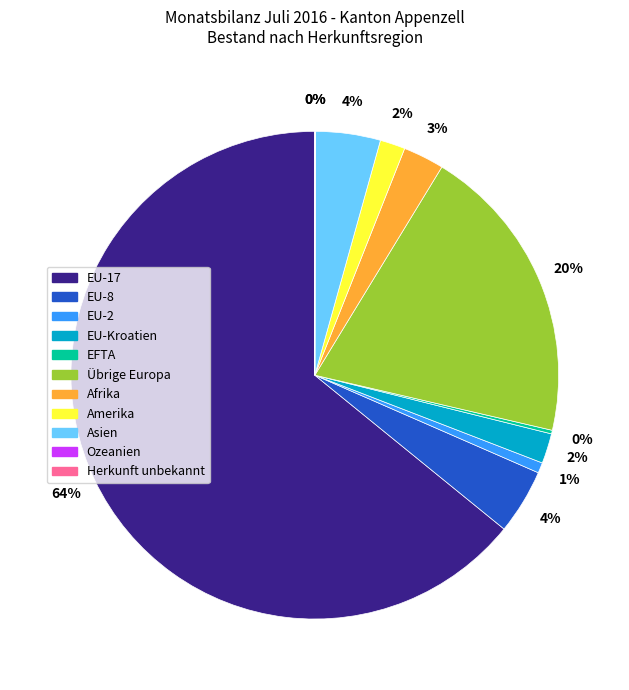

Does any single category account for the majority?

Yes